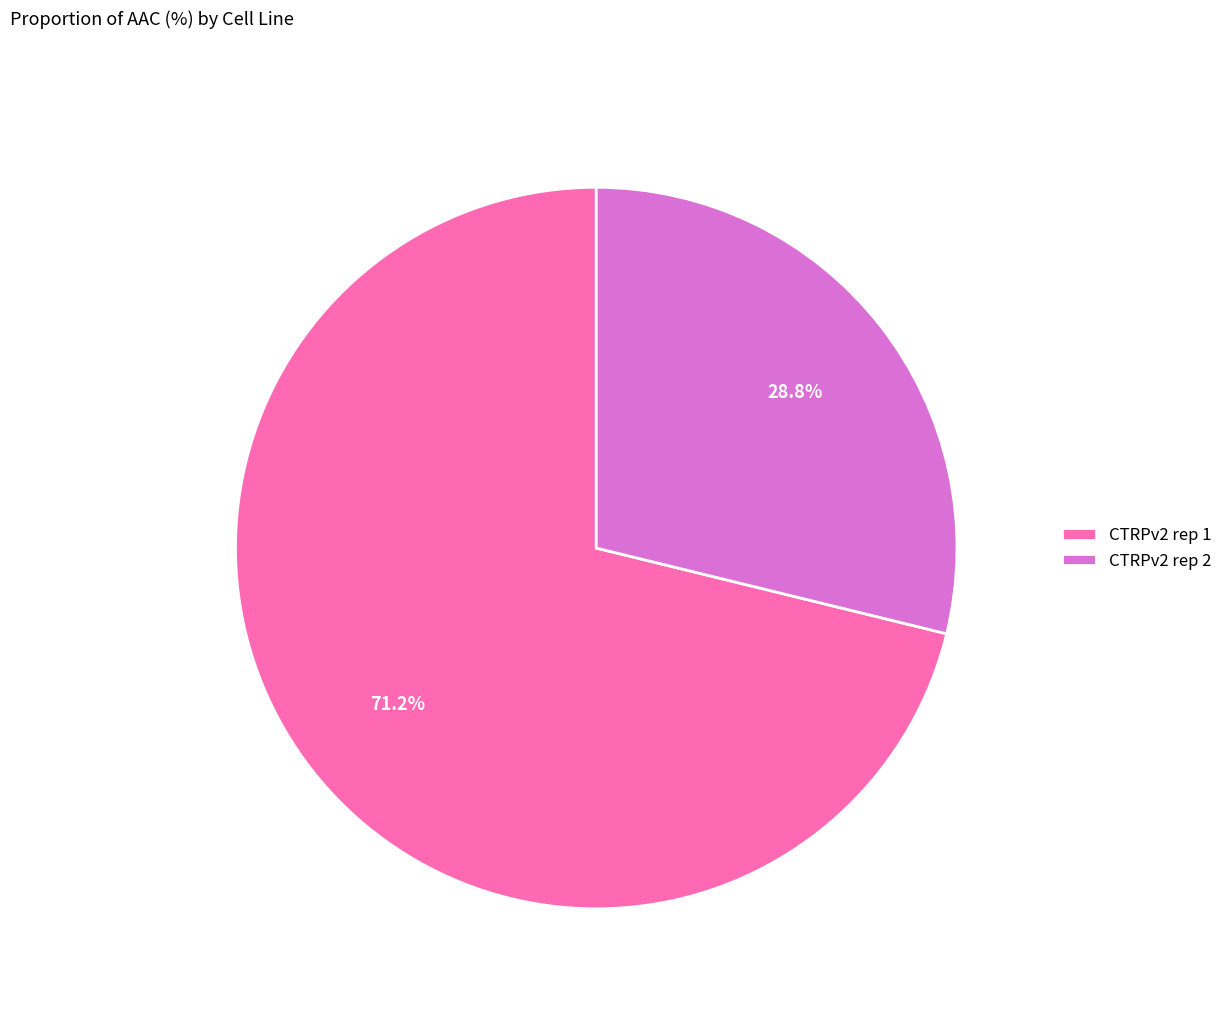

Rank the categories by value from highest to lowest.

CTRPv2 rep 1, CTRPv2 rep 2